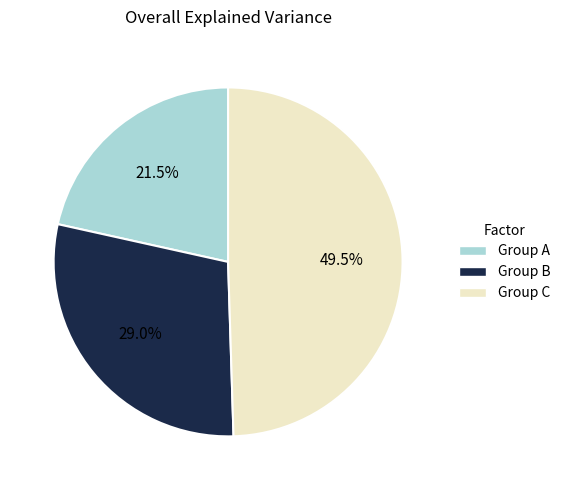

Which has a higher value, Group B or Group A?

Group B